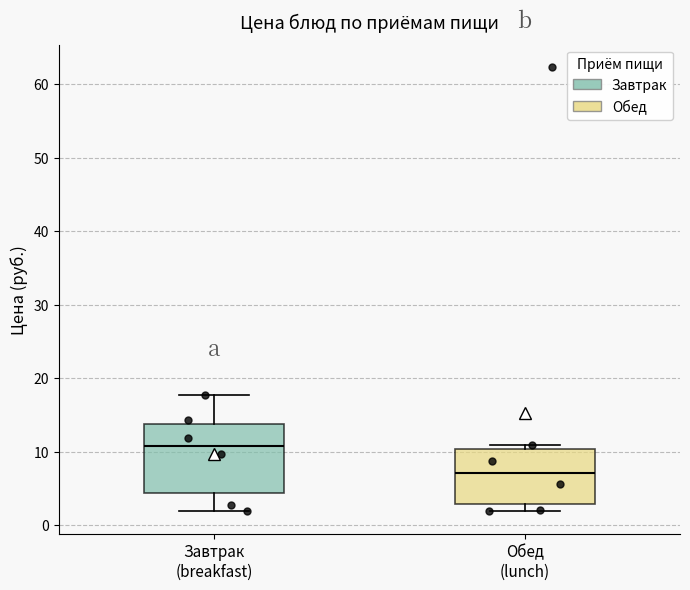

Which box is the tallest, from its lower edge to its upper edge?

Завтрак (breakfast)